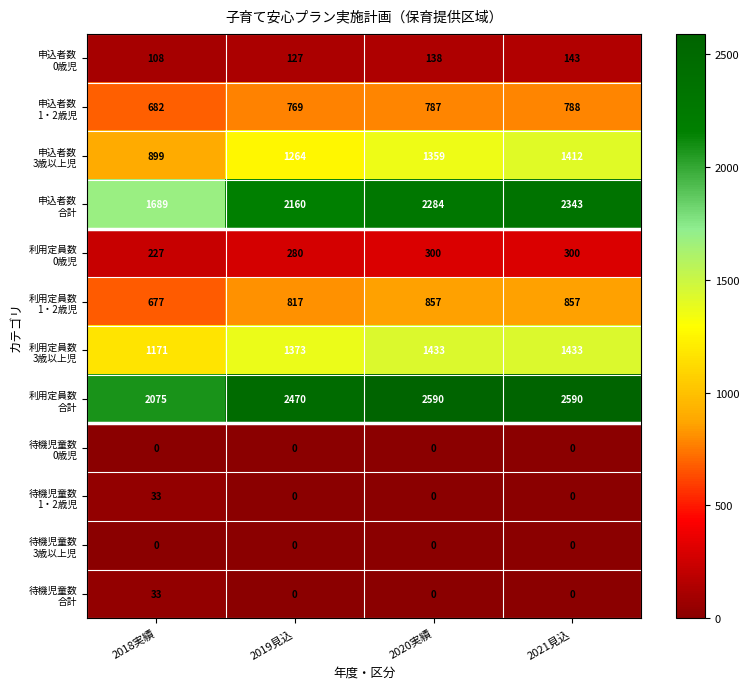

What is the difference between the highest and lowest values at 2019見込?

2470